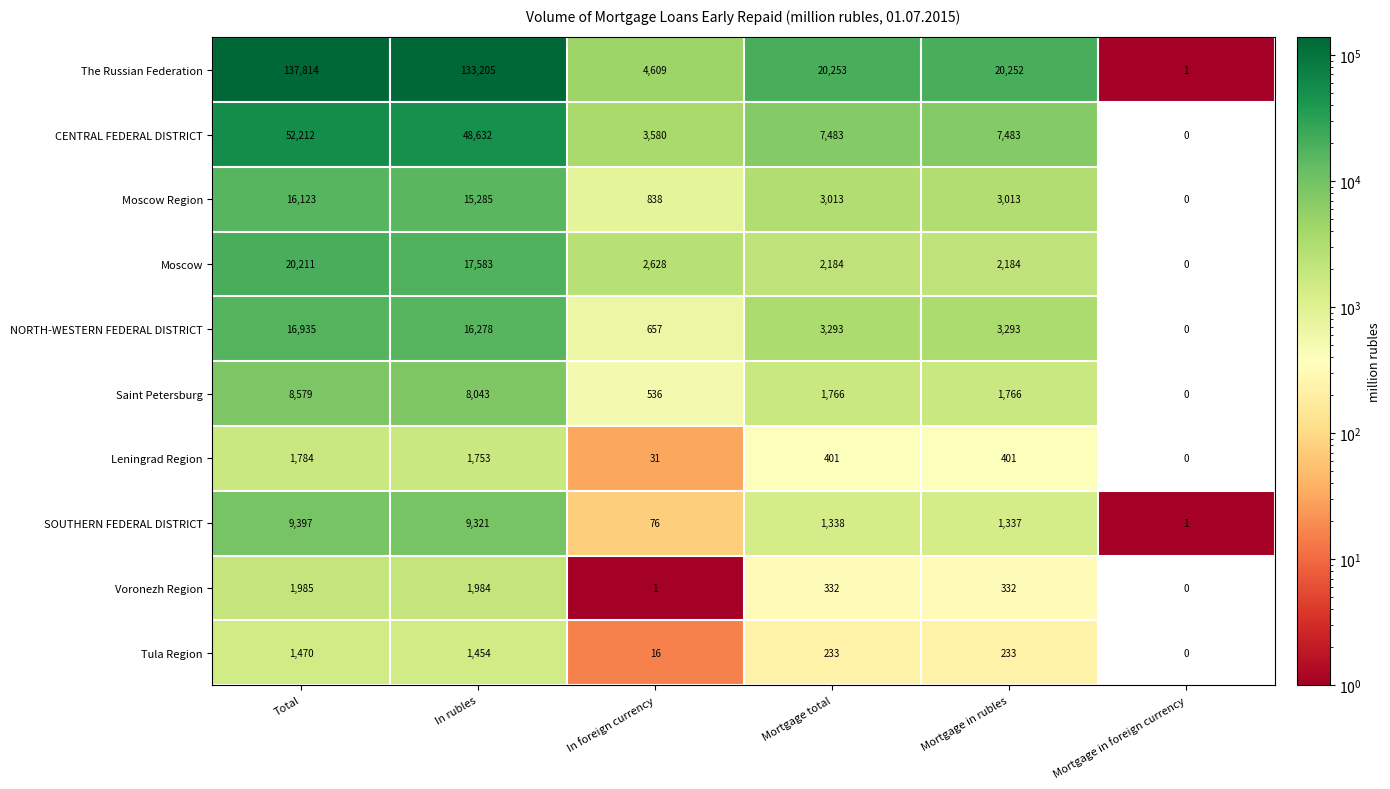

At Total, list the series in order from smallest to largest.

Tula Region, Leningrad Region, Voronezh Region, Saint Petersburg, SOUTHERN FEDERAL DISTRICT, Moscow Region, NORTH-WESTERN FEDERAL DISTRICT, Moscow, CENTRAL FEDERAL DISTRICT, The Russian Federation